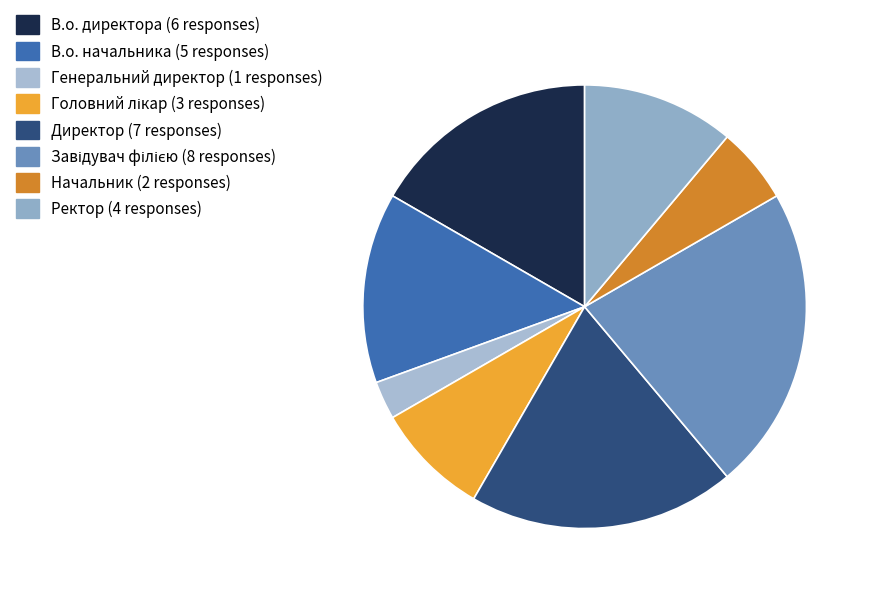

Is it true that Головний лікар is 8% of the pie?

True